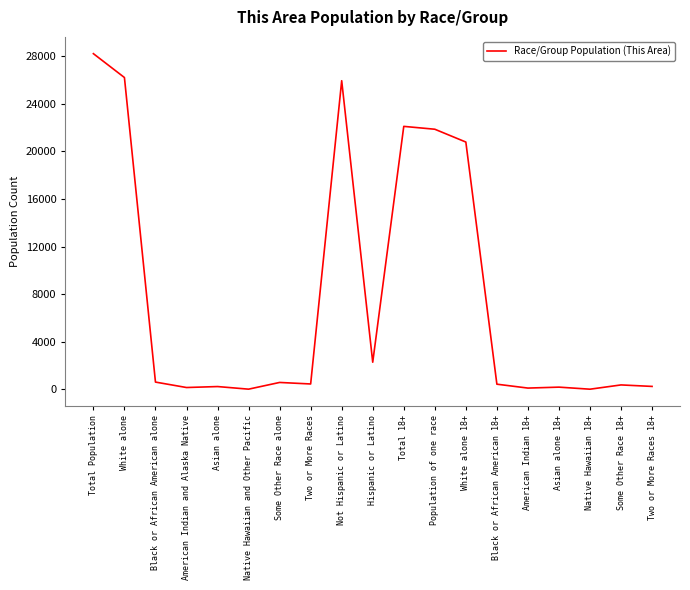

Which has a higher value, Two or More Races or Population of one race?

Population of one race